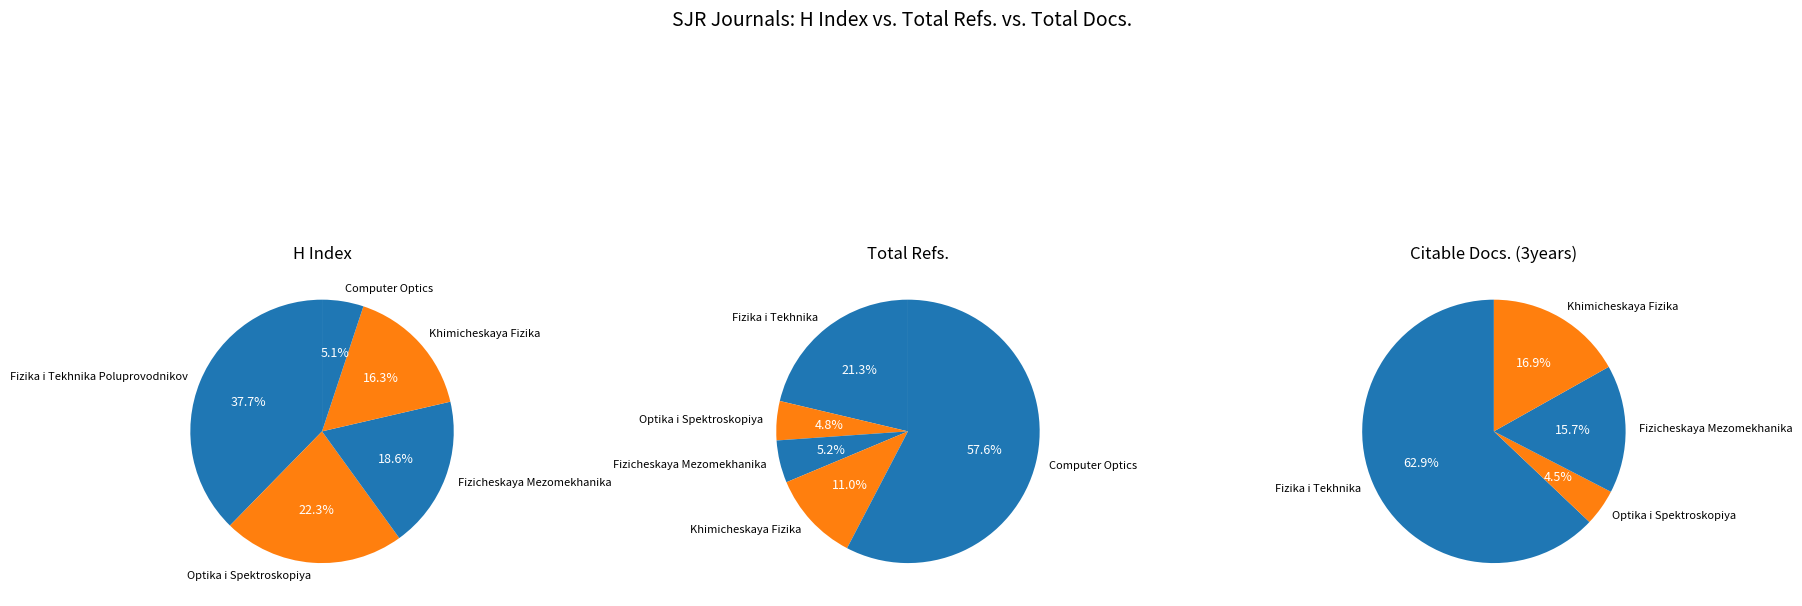

To the nearest percent, what is the average slice percentage?

20%